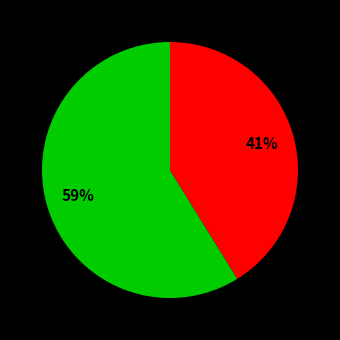

To the nearest percent, what is the average slice percentage?

50%